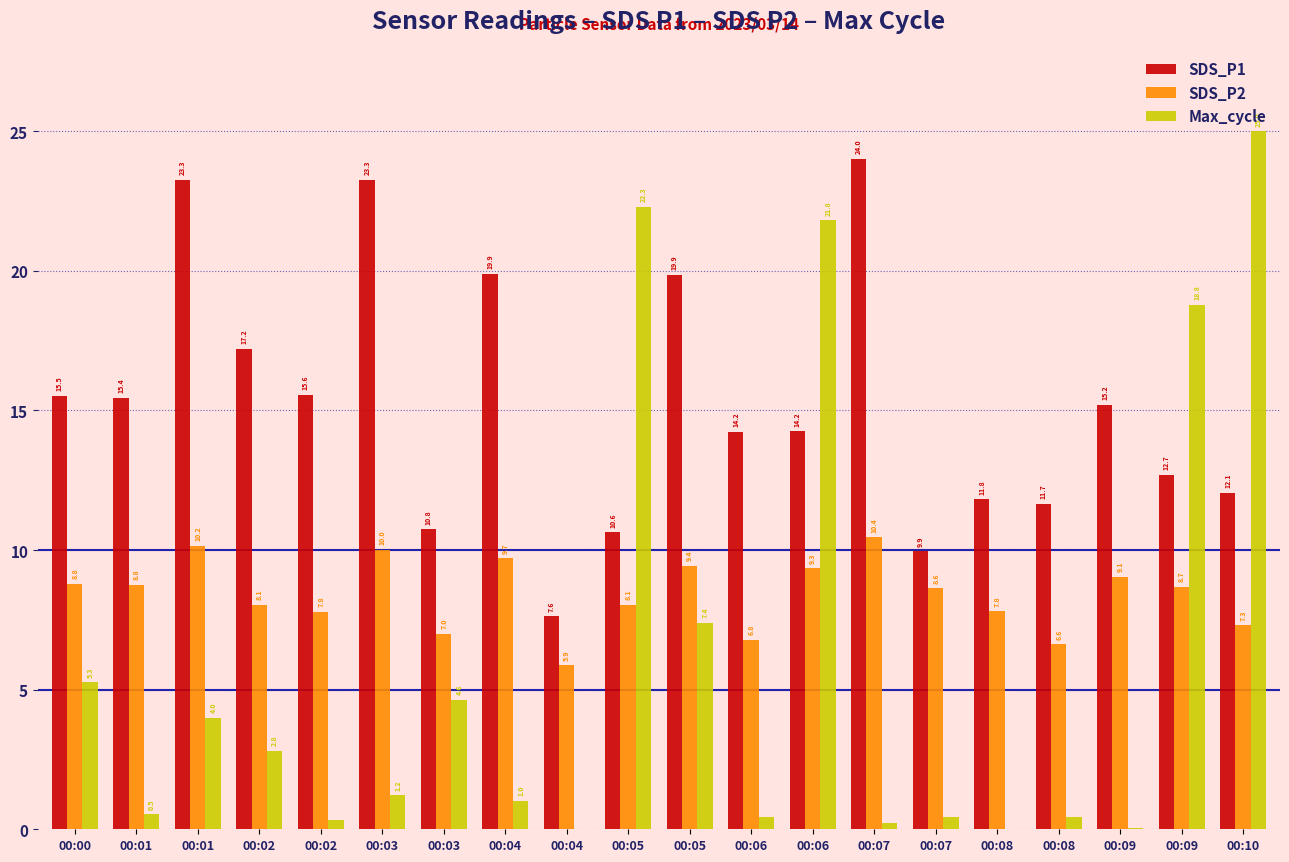

What is the difference between the SDS_P2 values at 00:02 and 00:06?

1.3